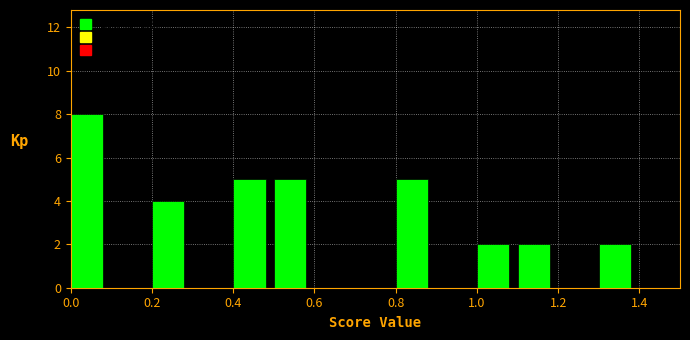

What is the height of the bar covering 0.8 to 0.9 on the x-axis? The values are not printed on the chart, so give them approximately, as read against the axis.

5